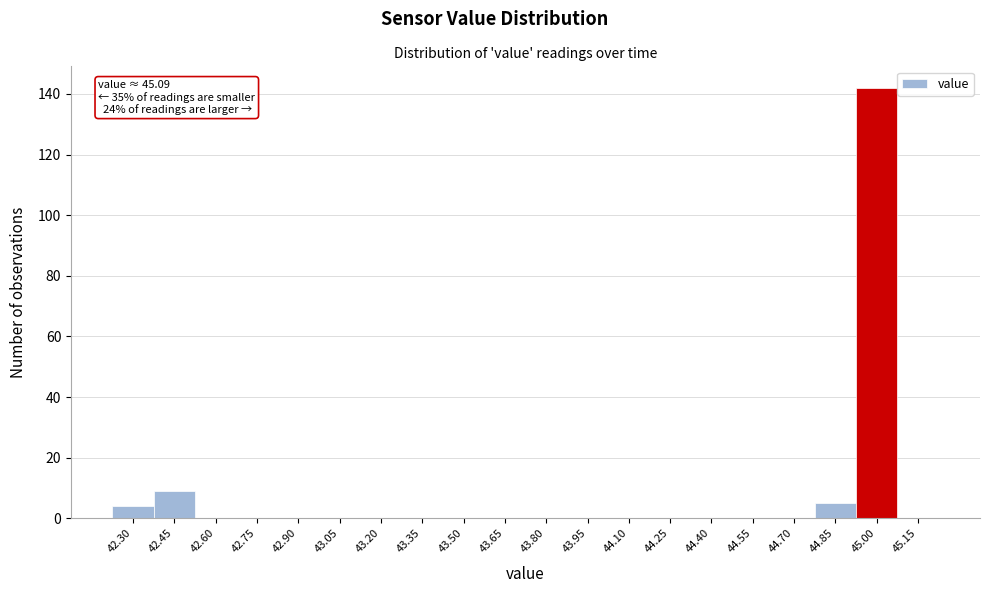

Reading left to right, what are all the values shown in this chart?

42.30=4	42.45=9	42.60=0	42.75=0	42.90=0	43.05=0	43.20=0	43.35=0	43.50=0	43.65=0	43.80=0	43.95=0	44.10=0	44.25=0	44.40=0	44.55=0	44.70=0	44.85=5	45.00=142	45.15=0